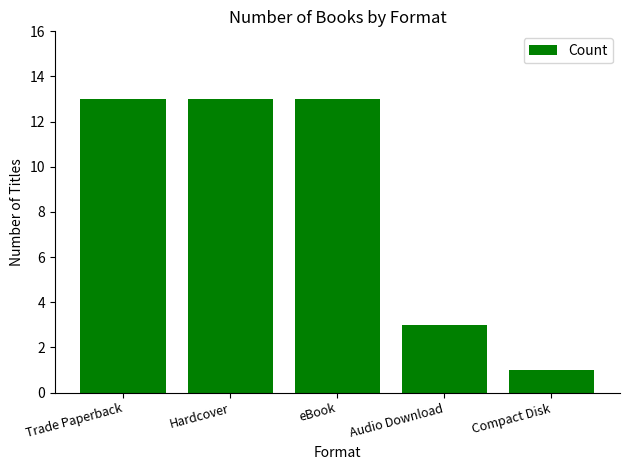

The value at Audio Download is 3. True or false?

True